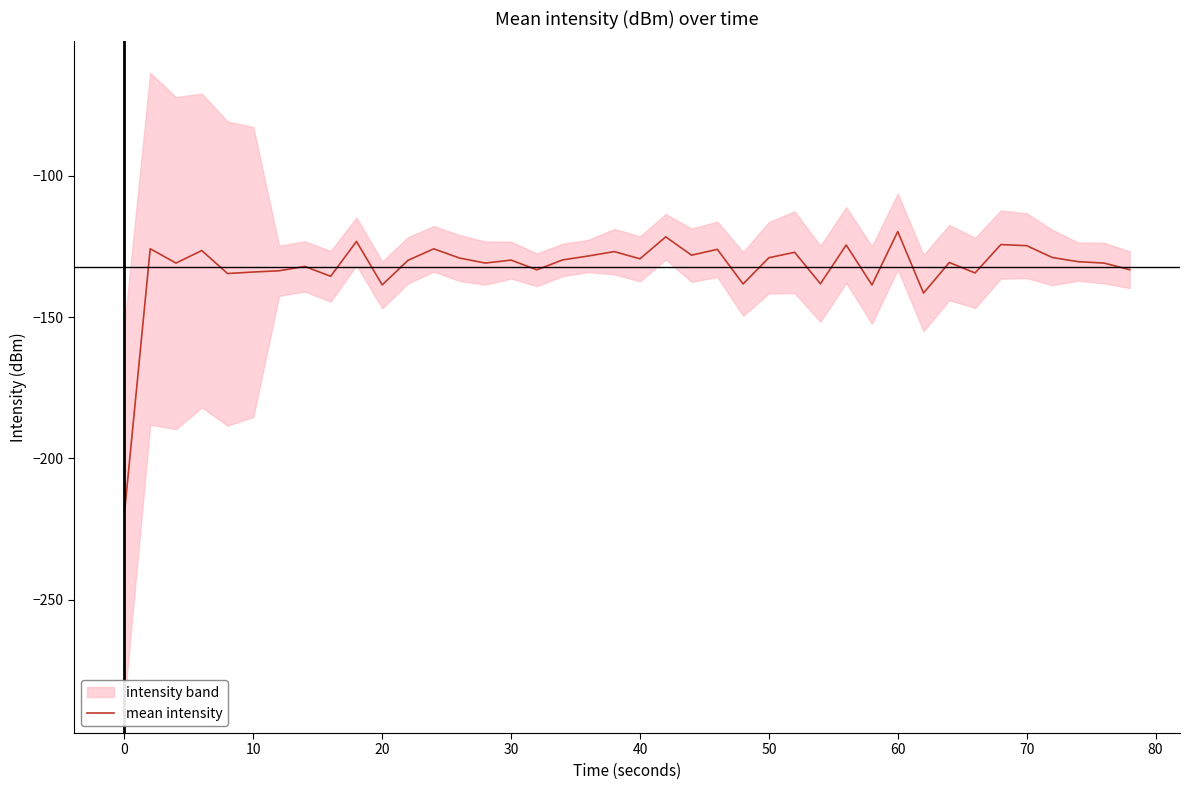

What is the smallest value displayed?

-219.4